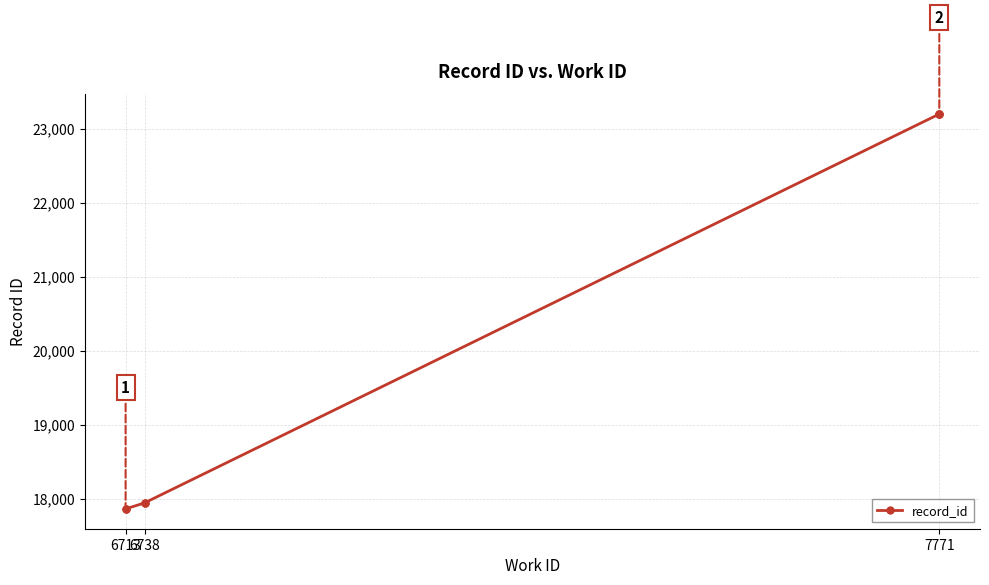

At which category does the chart reach its minimum across all series?

6713